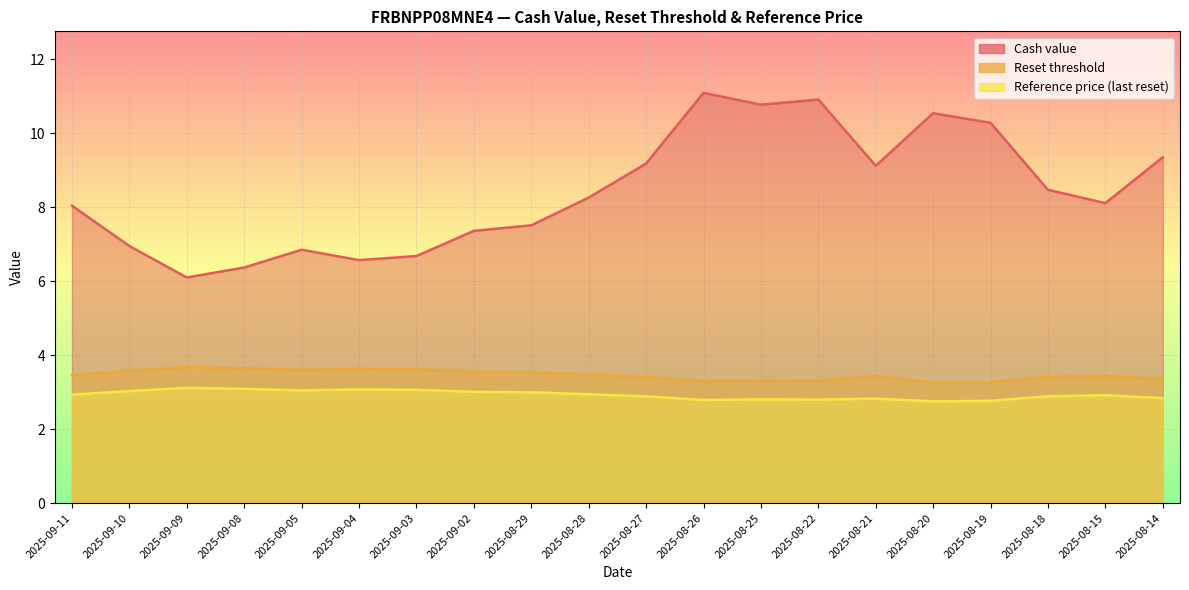

Reading left to right, what are all the values shown in this chart?

Reset threshold: 2025-09-11=3.5	2025-09-10=3.6	2025-09-09=3.7	2025-09-08=3.6	2025-09-05=3.6	2025-09-04=3.6	2025-09-03=3.6	2025-09-02=3.6	2025-08-29=3.5	2025-08-28=3.5	2025-08-27=3.4	2025-08-26=3.3	2025-08-25=3.3	2025-08-22=3.3	2025-08-21=3.4	2025-08-20=3.2	2025-08-19=3.3	2025-08-18=3.4	2025-08-15=3.4	2025-08-14=3.4
Reference price (last reset): 2025-09-11=2.9	2025-09-10=3.0	2025-09-09=3.1	2025-09-08=3.1	2025-09-05=3.0	2025-09-04=3.1	2025-09-03=3.1	2025-09-02=3.0	2025-08-29=3.0	2025-08-28=2.9	2025-08-27=2.9	2025-08-26=2.8	2025-08-25=2.8	2025-08-22=2.8	2025-08-21=2.8	2025-08-20=2.8	2025-08-19=2.8	2025-08-18=2.9	2025-08-15=2.9	2025-08-14=2.8
Cash value: 2025-09-11=8.0	2025-09-10=7.0	2025-09-09=6.1	2025-09-08=6.4	2025-09-05=6.8	2025-09-04=6.6	2025-09-03=6.7	2025-09-02=7.4	2025-08-29=7.5	2025-08-28=8.3	2025-08-27=9.2	2025-08-26=11.1	2025-08-25=10.8	2025-08-22=10.9	2025-08-21=9.1	2025-08-20=10.5	2025-08-19=10.3	2025-08-18=8.5	2025-08-15=8.1	2025-08-14=9.3